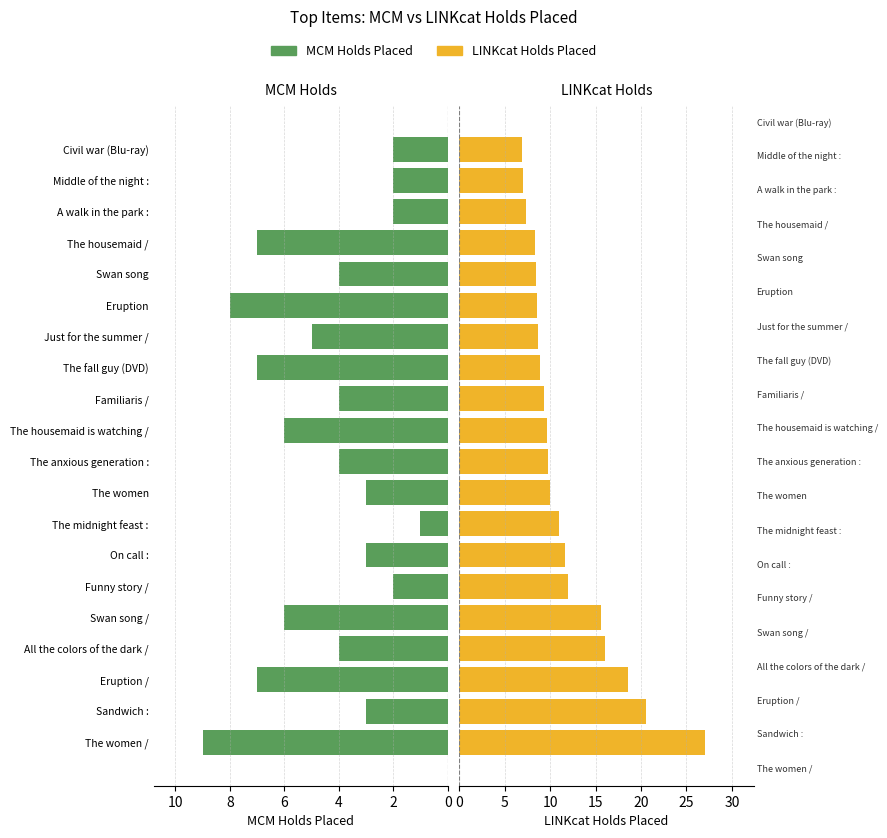

How many bars are there in each group?

2